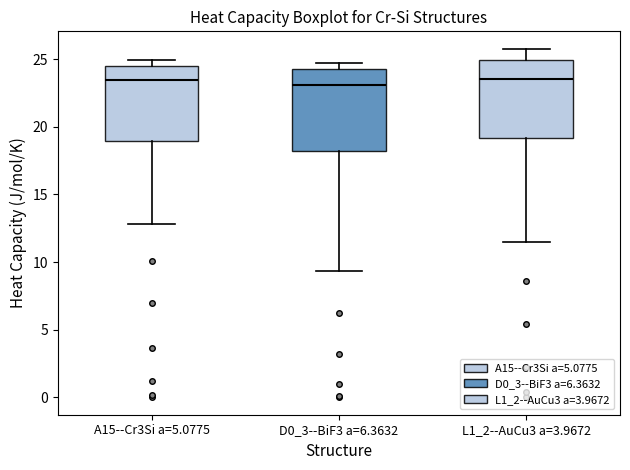

Reading left to right, read every box against the y-axis: the position of its median line, the range the box covers, and the ends of its whiskers. The values are not printed on the chart, so give them approximately, as read against the axis.

A15--Cr3Si a=5.0775: median 23.5, box 19.0 to 24.5, whiskers 13.0 to 25.0
D0_3--BiF3 a=6.3632: median 23.0, box 18.0 to 24.5, whiskers 9.5 to 24.5 (just above the box's upper edge)
L1_2--AuCu3 a=3.9672: median 23.5, box 19.0 to 25.0, whiskers 11.5 to 26.0